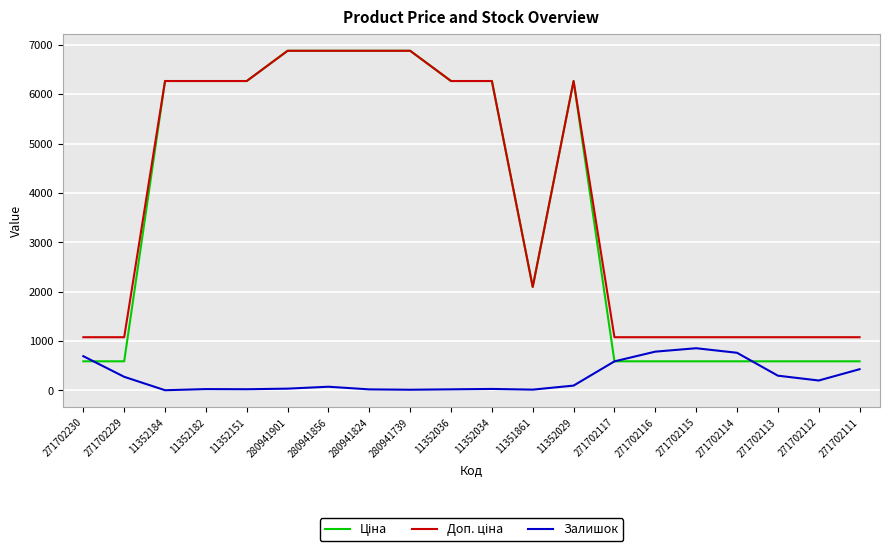

What is the maximum value shown in the chart?

6879.5